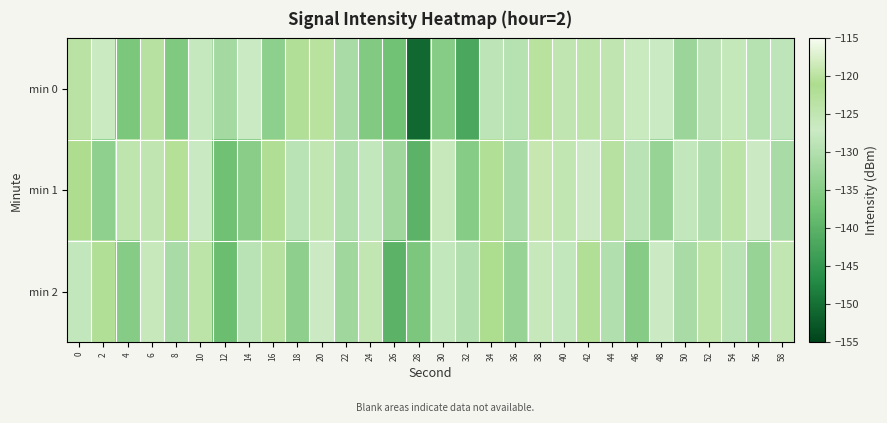

Which series has the largest total across all categories?

min 1